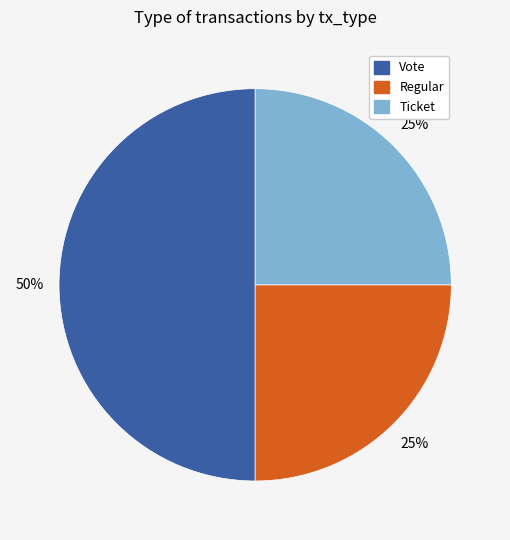

To the nearest percent, what is the difference between the largest and smallest slice percentages?

25%